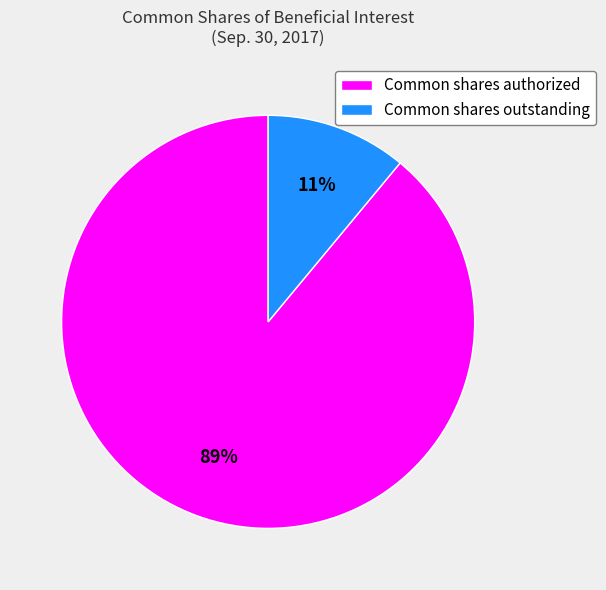

To the nearest percent, what portion does Common shares authorized represent?

89%